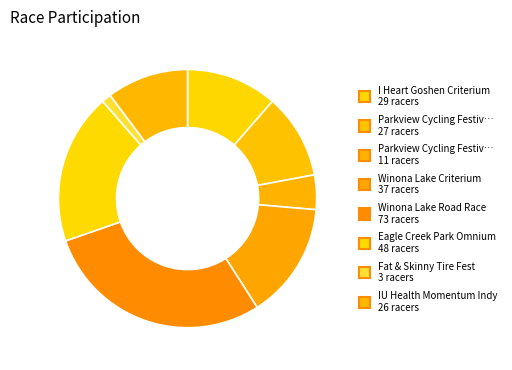

How many slices are in this pie chart?

8